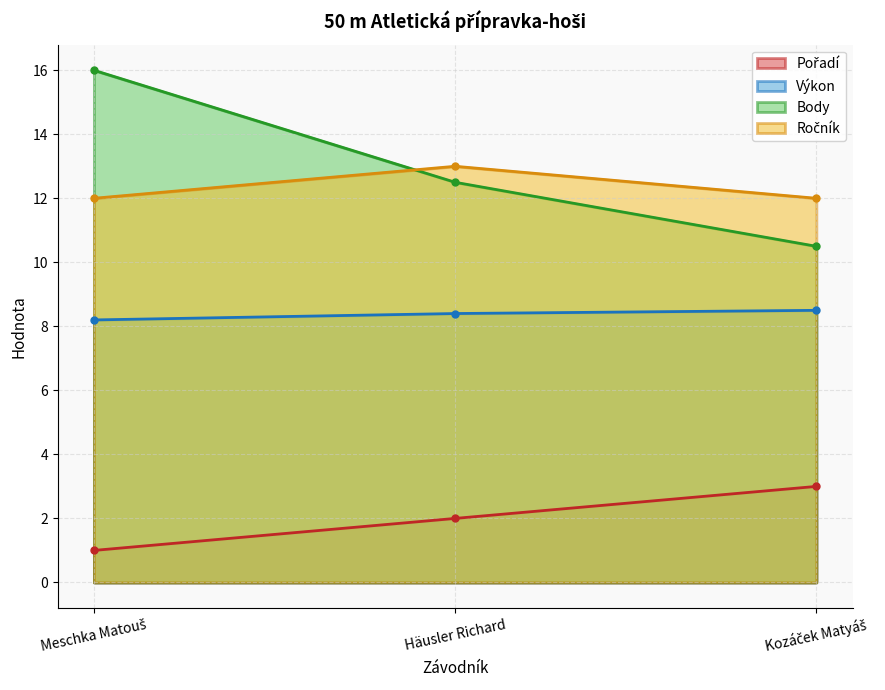

What is the greatest value displayed?

16.0